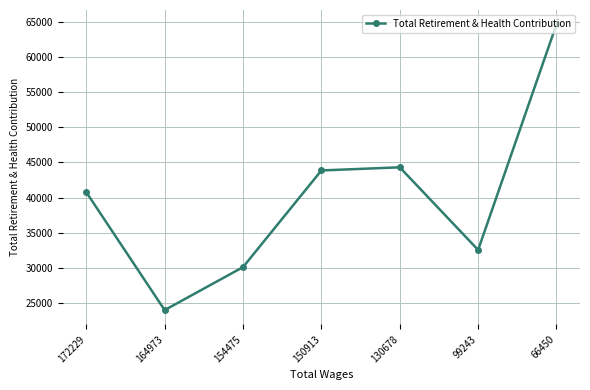

How many interior local valleys (lower than both neighbors) does the data have?

2